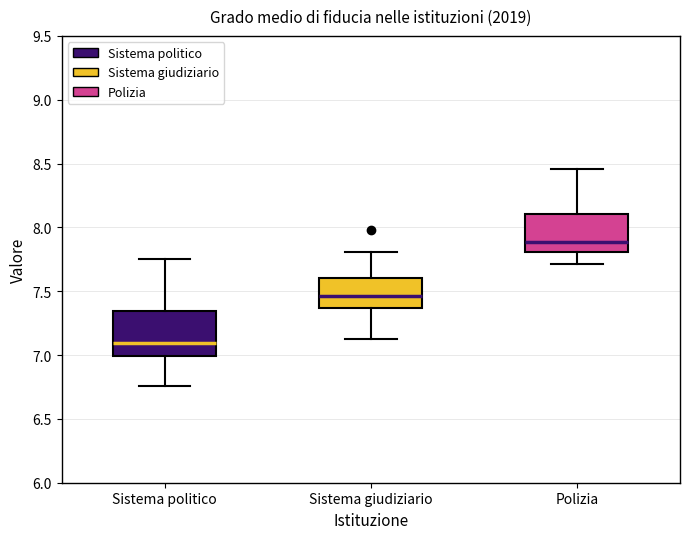

Reading left to right, transcribe this box plot: for each box, give where its median line is, the range the box spans, and where its two whiskers end, as read against the y-axis. The values are not printed on the chart, so give them approximately, as read against the axis.

Sistema politico: median 7.10, box 7.00 to 7.35, whiskers 6.75 to 7.75
Sistema giudiziario: median 7.45, box 7.35 to 7.60, whiskers 7.10 to 7.80
Polizia: median 7.90, box 7.80 to 8.10, whiskers 7.70 to 8.45